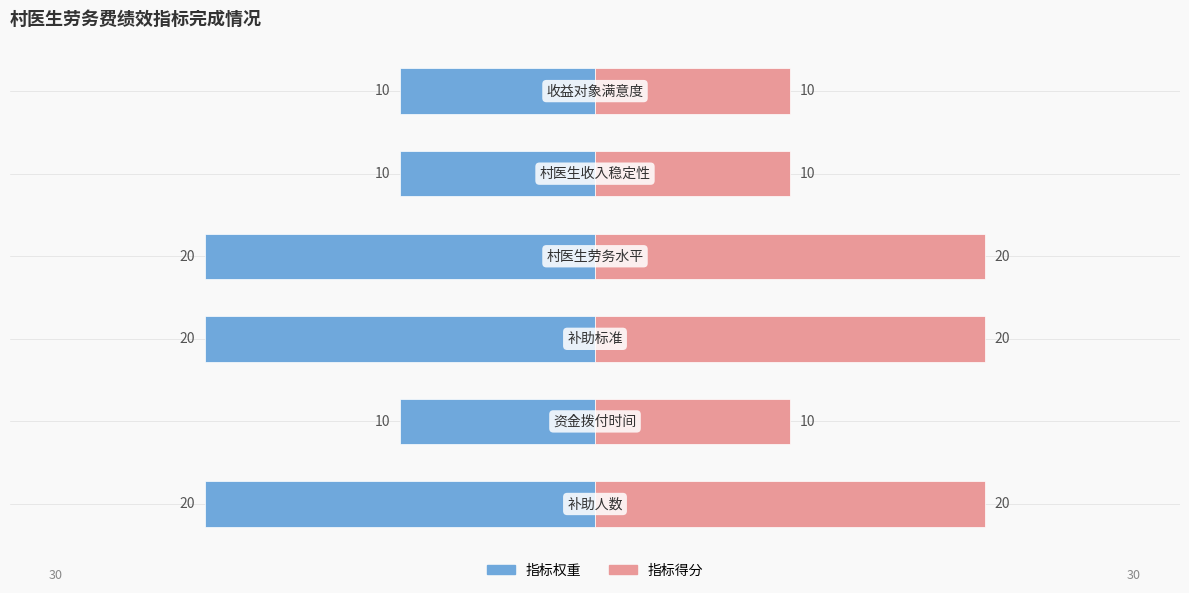

The 指标得分 series shows 6 at 5. True or false?

False